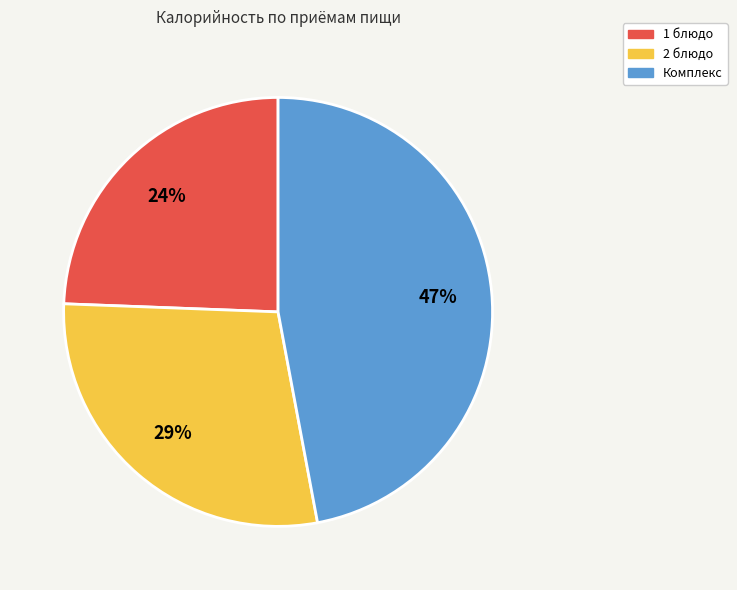

To the nearest percent, what percentage of the pie is 2 блюдо?

29%